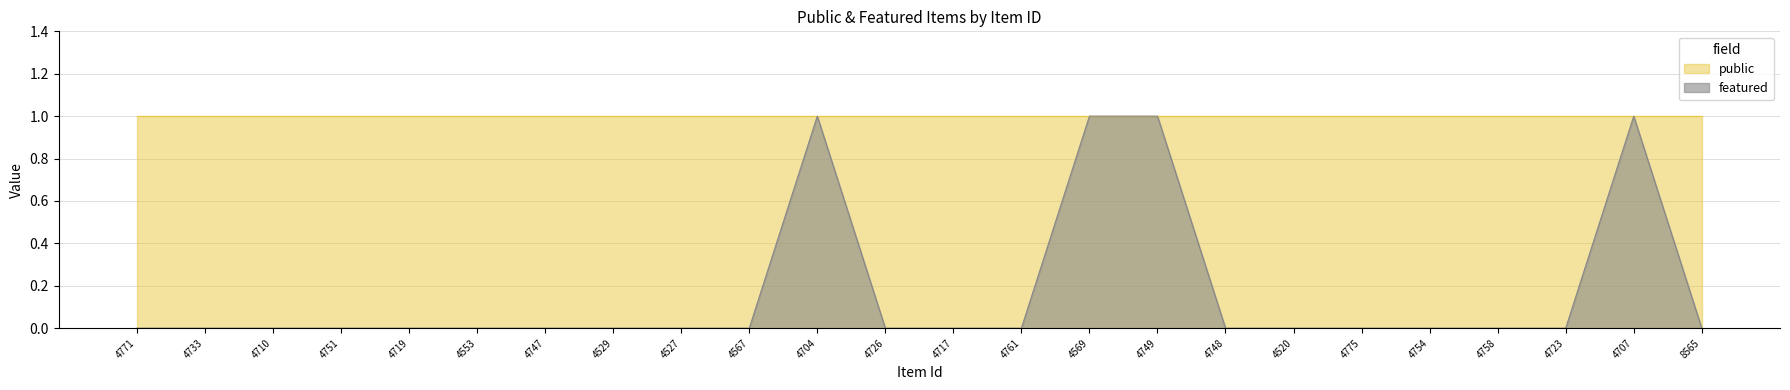

The value at 4710 is 0. True or false?

True